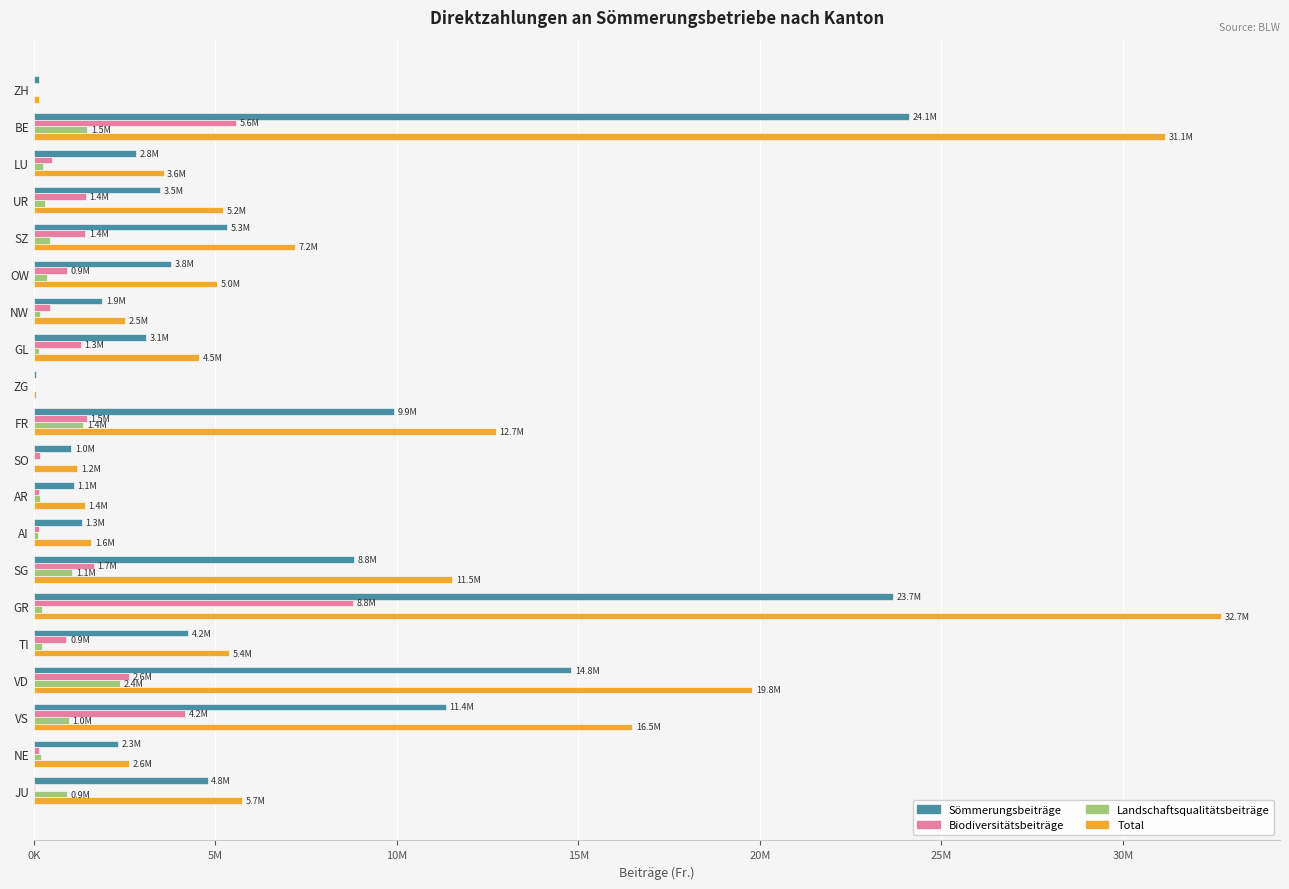

What are all the series names shown in the legend?

Sömmerungsbeiträge, Biodiversitätsbeiträge, Landschaftsqualitätsbeiträge, Total